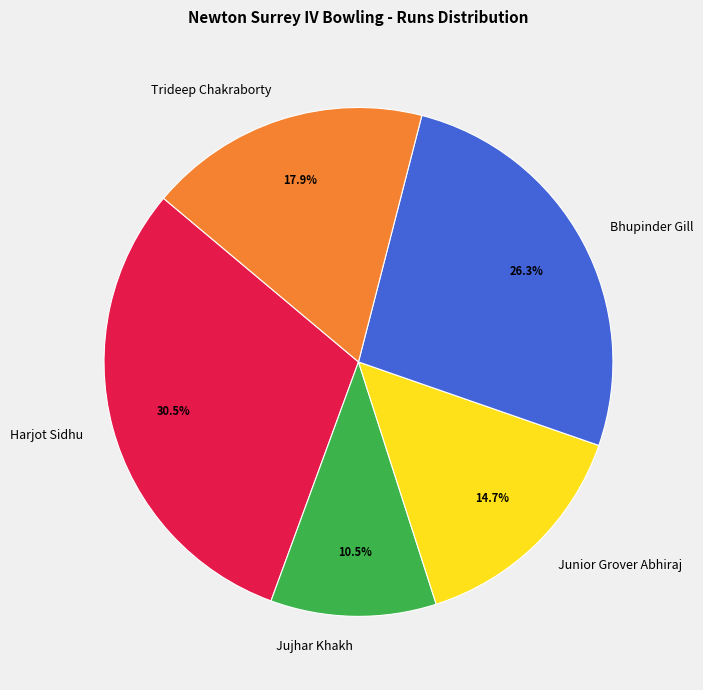

To the nearest percent, what percentage of the pie is Trideep Chakraborty?

18%